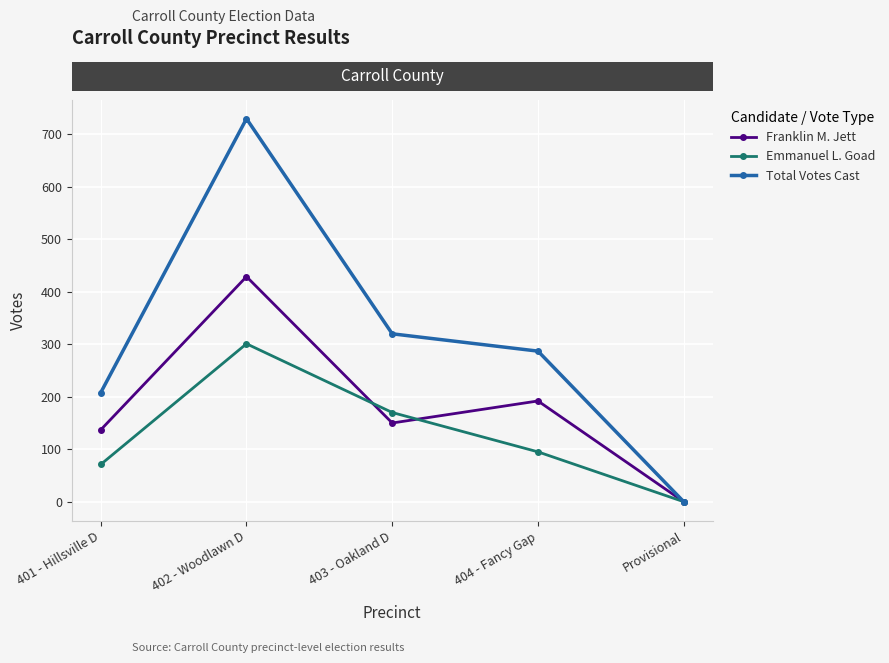

Is it true that Emmanuel L. Goad equals 127 at 402 - Woodlawn D?

False